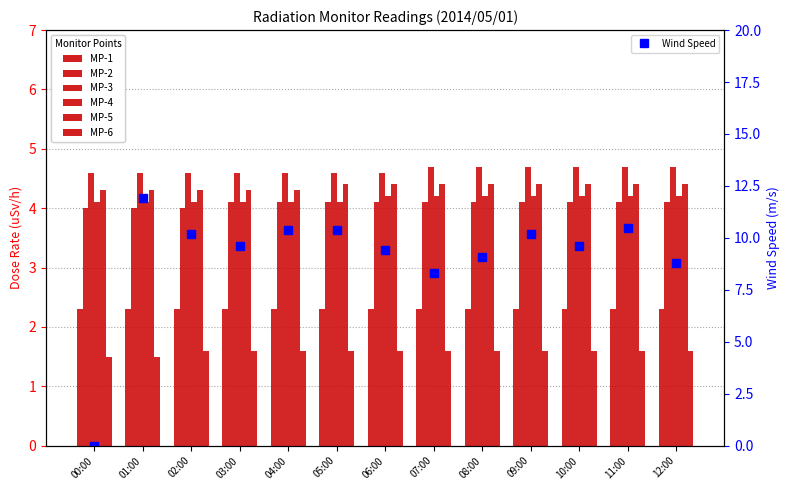

The value of MP-3 at 12:00 is 1.1. True or false?

False